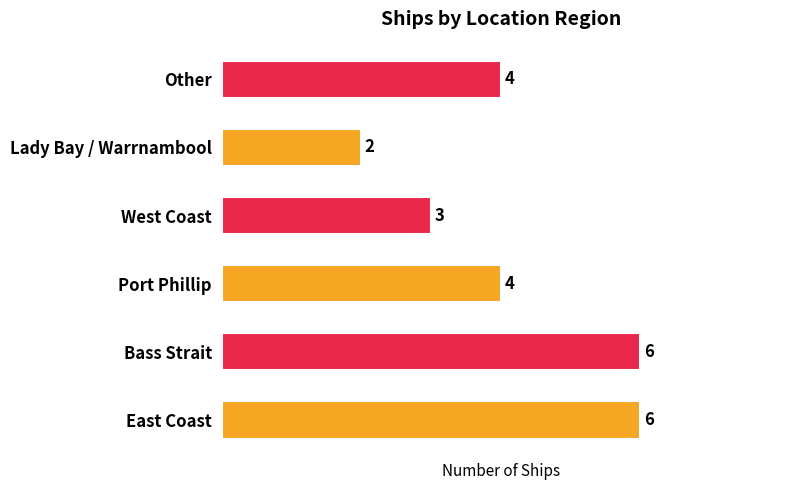

What is the minimum value shown in the chart?

2